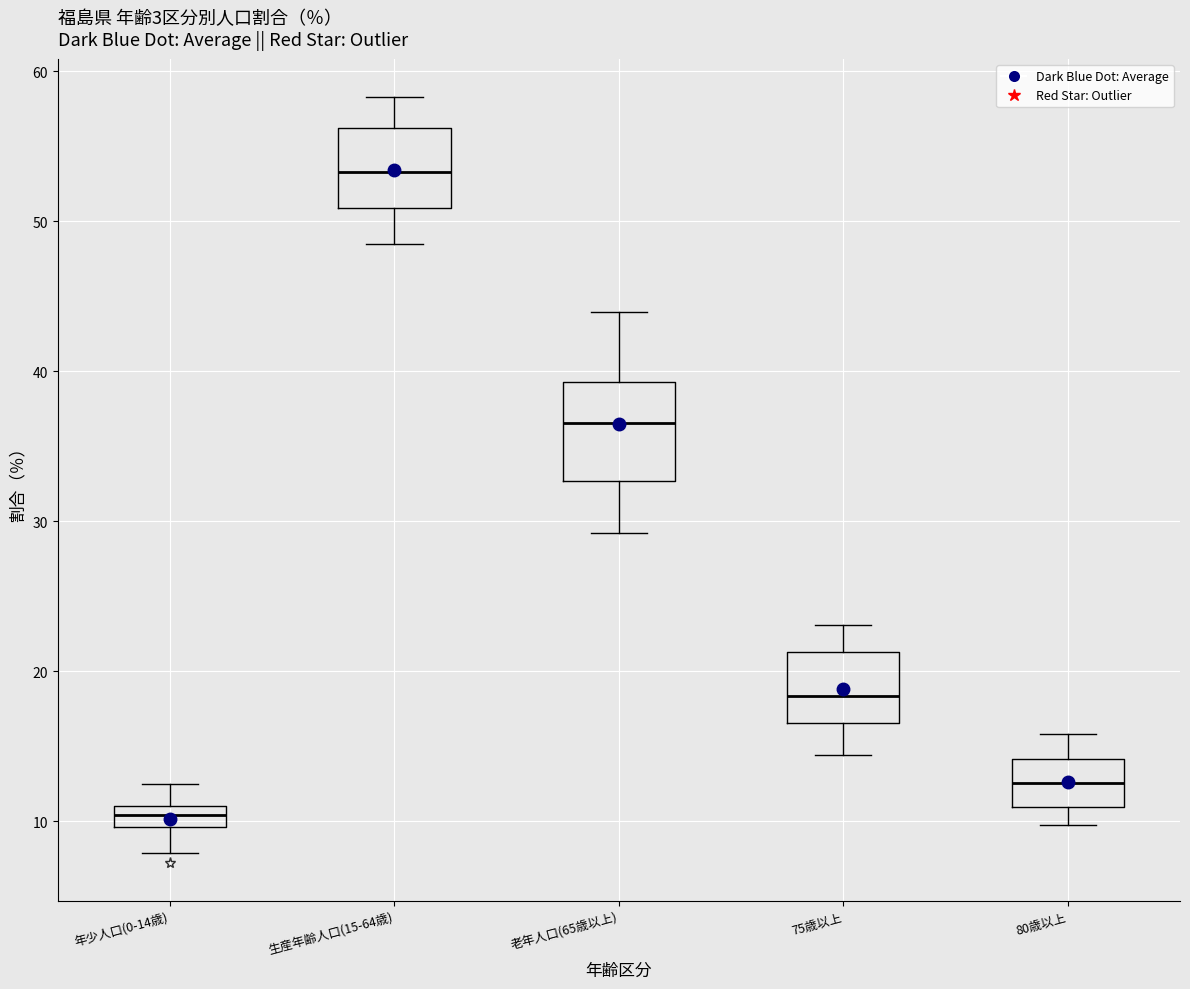

Which box has the highest median line?

生産年齢人口(15-64歳)